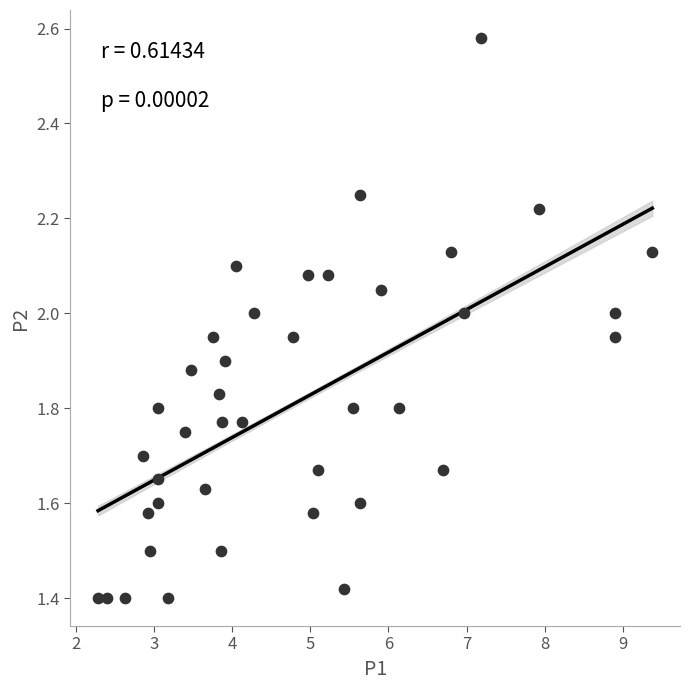

What is the range of Y values (max minus min)?

1.2